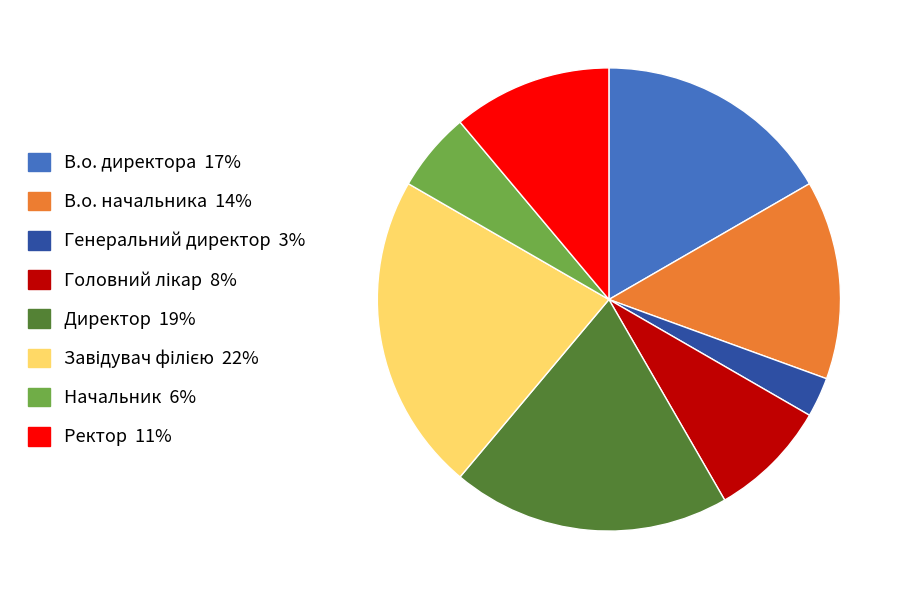

Which slice is the smallest?

Генеральний директор